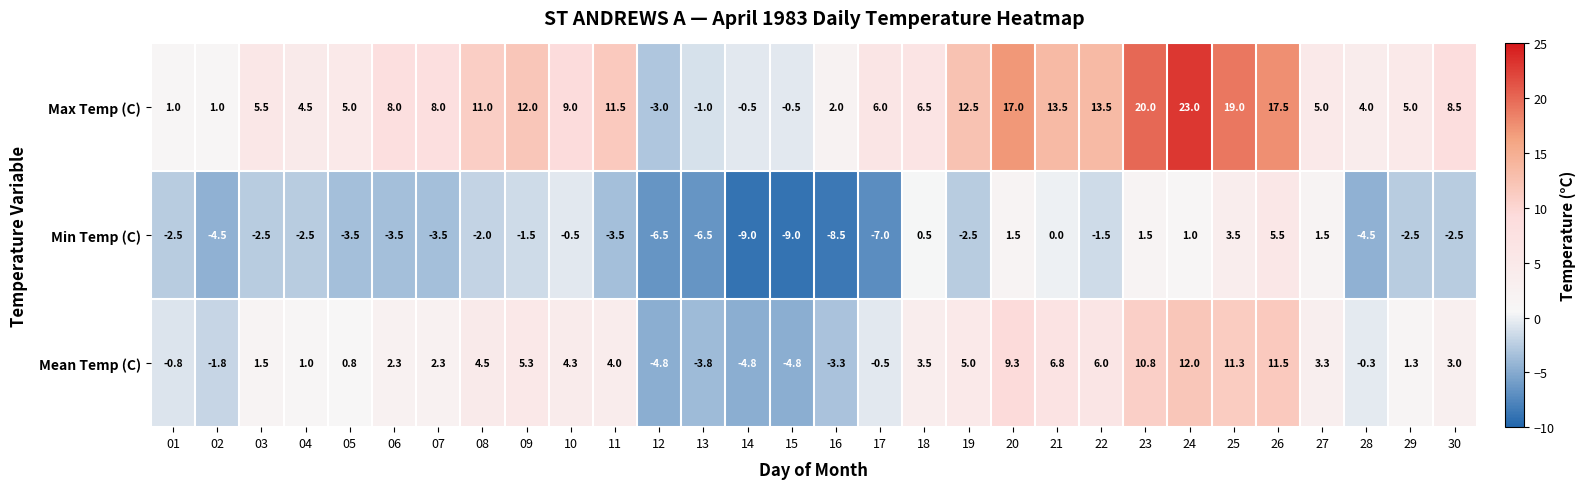

List the series in order of their peak value, highest first.

Max Temp (C), Mean Temp (C), Min Temp (C)